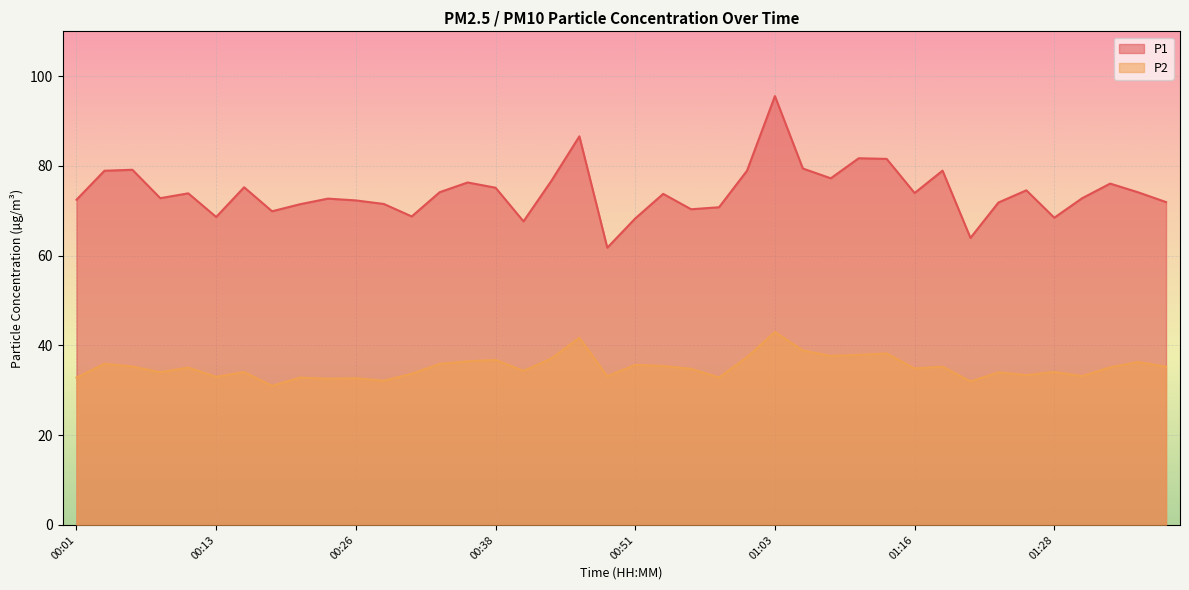

At how many categories does at least one series exceed 38?

40